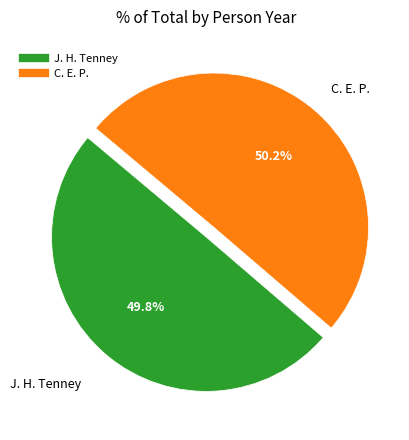

To the nearest percent, what percentage of the pie is J. H. Tenney?

50%